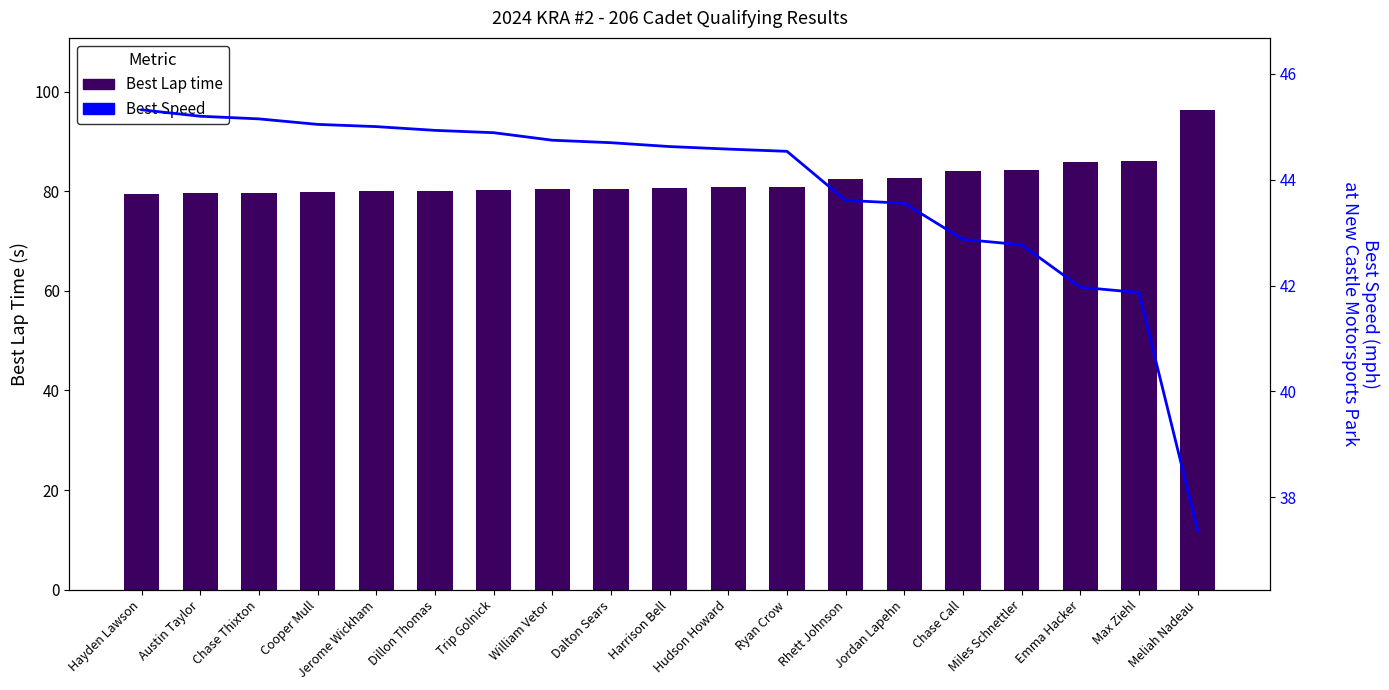

What is the sum of all Best Speed values?

832.8